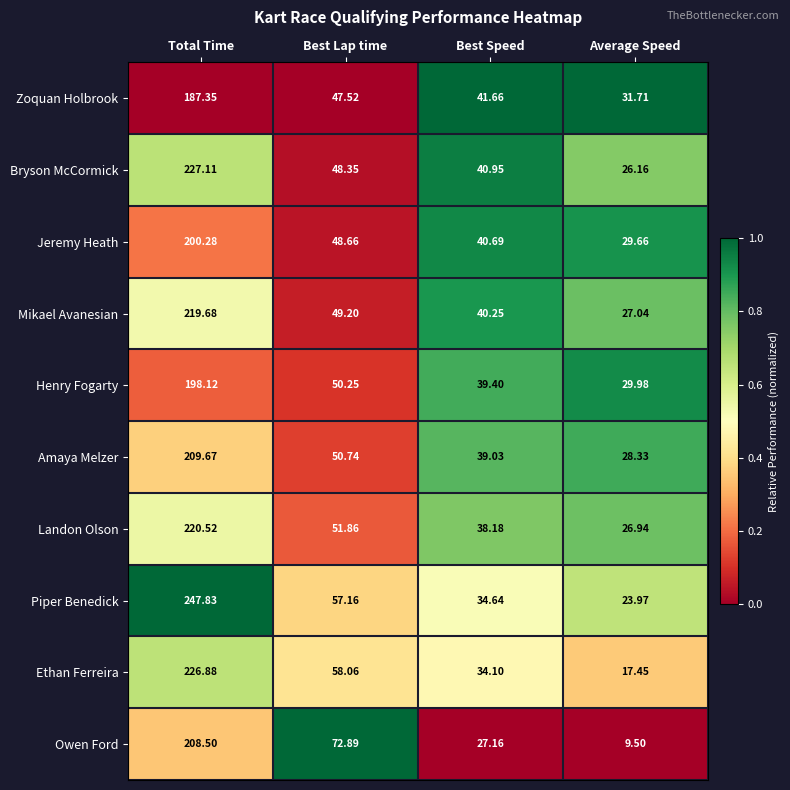

What is the greatest value displayed?

247.8